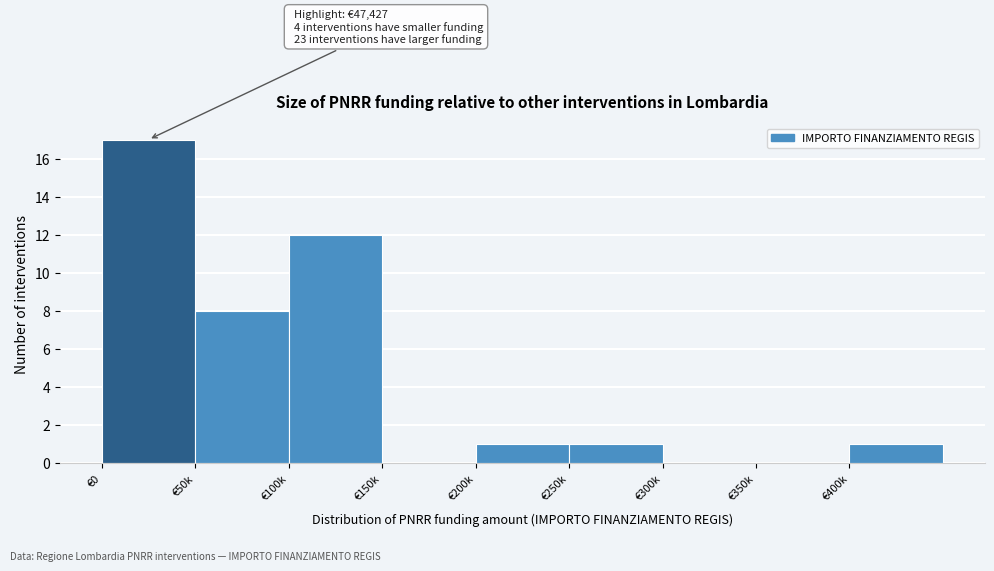

Reading left to right, what are all the values shown in this chart?

€0=17	€50k=8	€100k=12	€150k=0	€200k=1	€250k=1	€300k=0	€350k=0	€400k=1